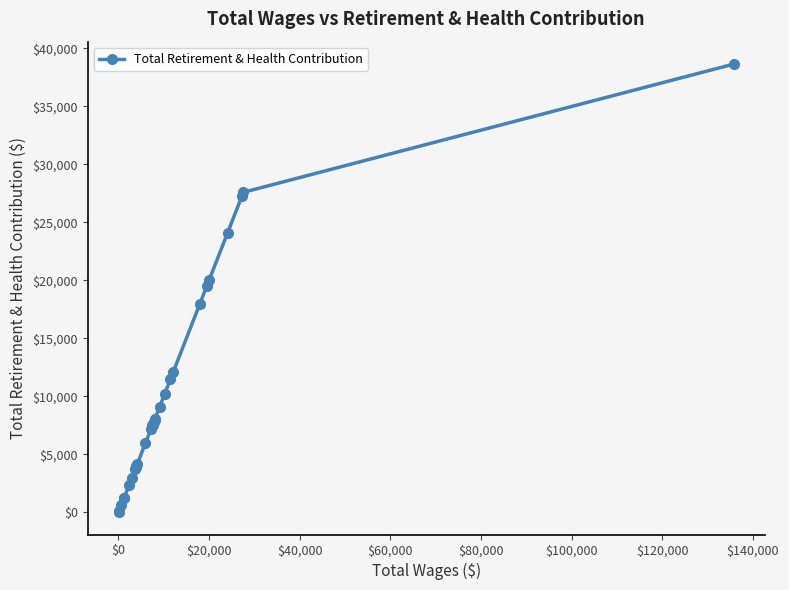

What is the difference between the maximum and minimum values?

38610